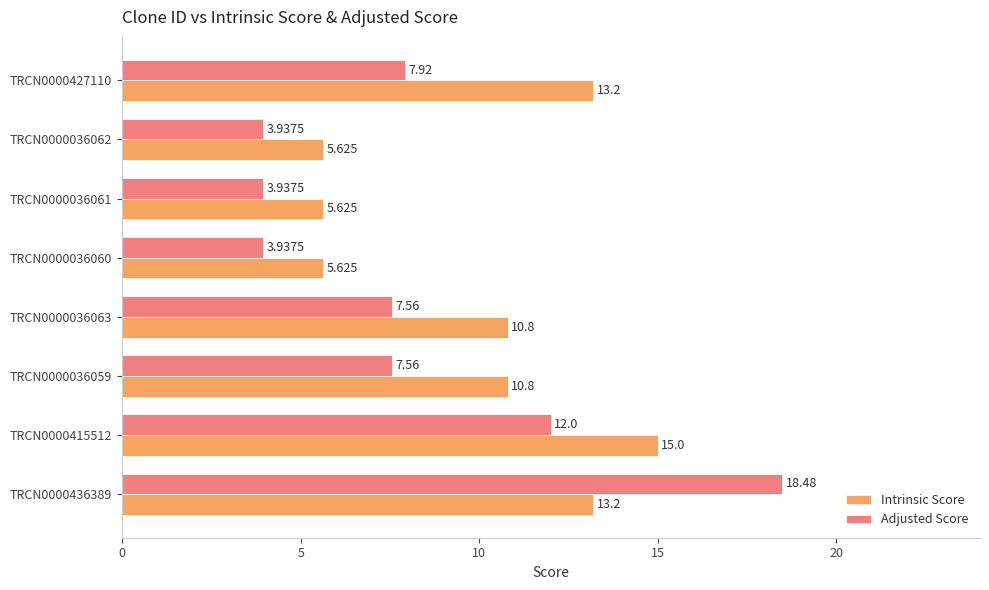

List the series in order of their overall mean, highest first.

Intrinsic Score, Adjusted Score